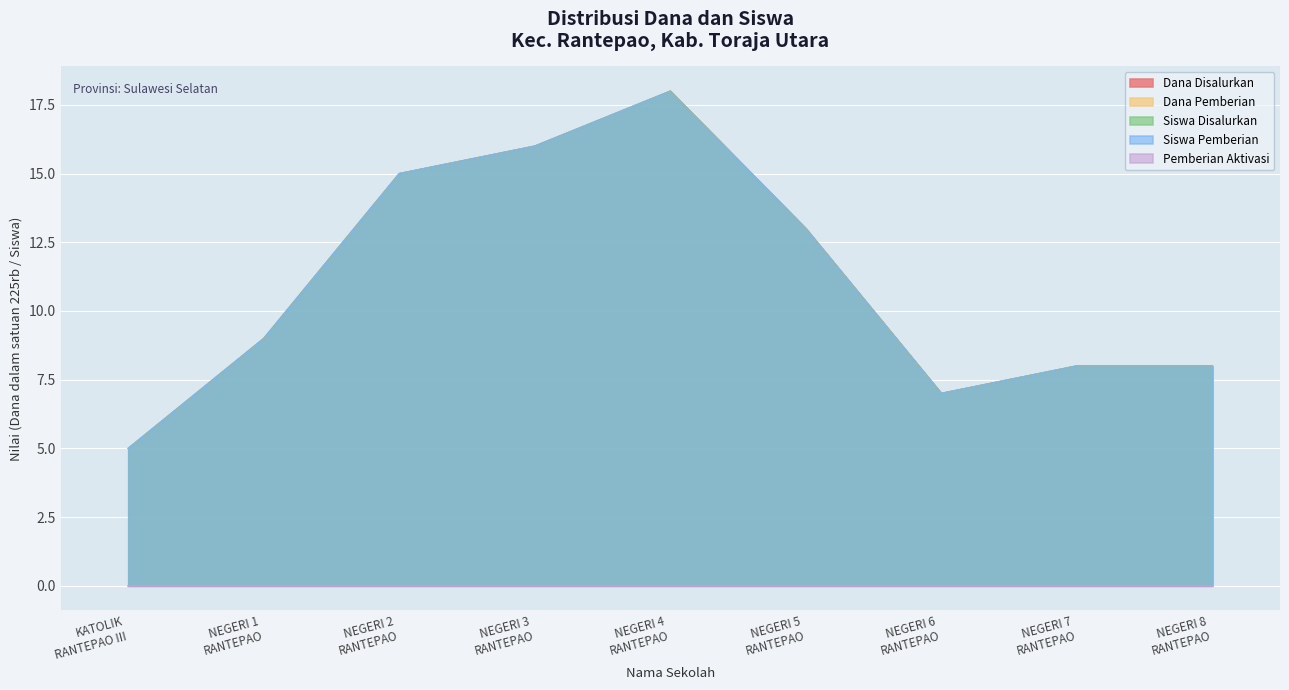

The value of Siswa Pemberian at NEGERI 3 RANTEPAO is 16. True or false?

True